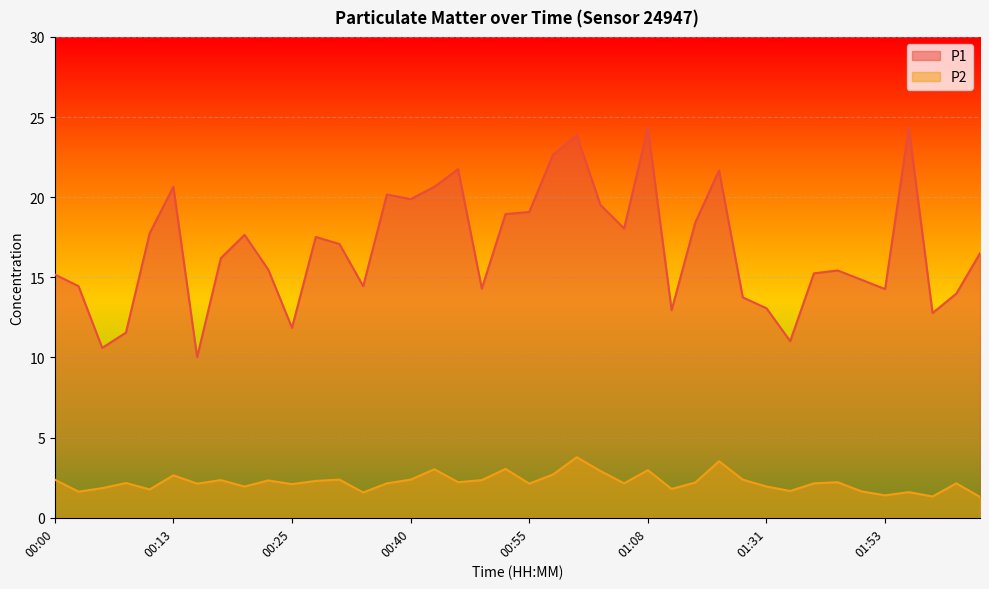

Reading left to right, list all the values displayed in this chart.

P1: 00:00=15.2	00:03=14.4	00:05=10.6	00:08=11.6	00:10=17.8	00:13=20.6	00:15=10.0	00:18=16.2	00:20=17.6	00:23=15.5	00:25=11.8	00:30=17.5	00:32=17.1	00:35=14.4	00:37=20.2	00:40=19.9	00:42=20.6	00:47=21.8	00:50=14.3	00:53=18.9	00:55=19.1	00:58=22.6	01:00=23.9	01:03=19.5	01:05=18.1	01:08=24.4	01:10=12.9	01:13=18.4	01:15=21.7	01:18=13.8	01:31=13.1	01:37=11.0	01:42=15.2	01:47=15.4	01:50=14.8	01:53=14.3	01:56=24.4	01:58=12.8	02:01=14.0	02:04=16.5
P2: 00:00=2.4	00:03=1.6	00:05=1.9	00:08=2.2	00:10=1.8	00:13=2.6	00:15=2.1	00:18=2.4	00:20=1.9	00:23=2.3	00:25=2.1	00:30=2.3	00:32=2.4	00:35=1.6	00:37=2.1	00:40=2.4	00:42=3.0	00:47=2.2	00:50=2.4	00:53=3.0	00:55=2.1	00:58=2.7	01:00=3.8	01:03=2.9	01:05=2.1	01:08=3.0	01:10=1.8	01:13=2.2	01:15=3.5	01:18=2.4	01:31=1.9	01:37=1.7	01:42=2.1	01:47=2.2	01:50=1.6	01:53=1.4	01:56=1.6	01:58=1.3	02:01=2.1	02:04=1.3